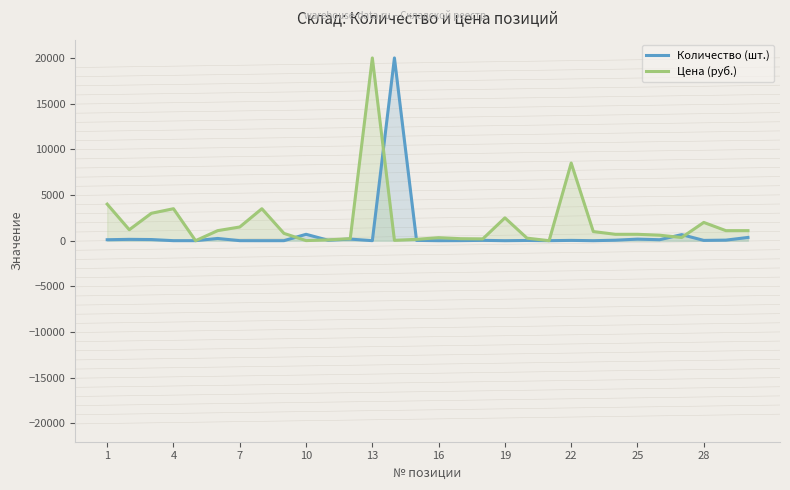

Count the number of data series in this chart.

2